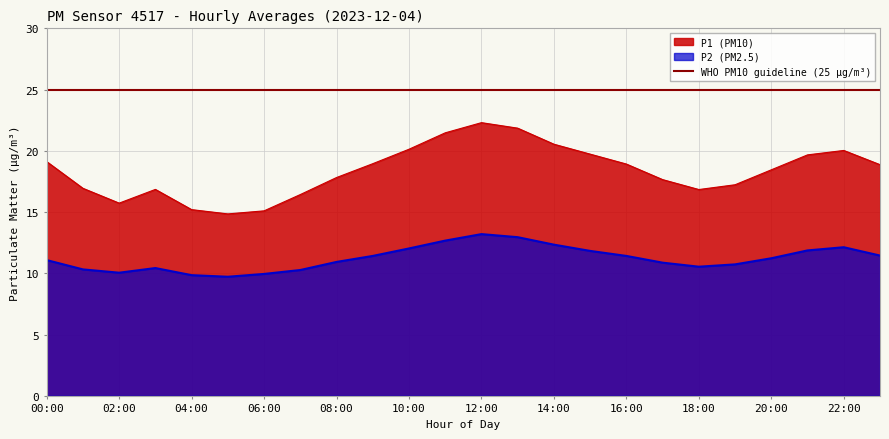

What is the average value of the P1 series?

18.4